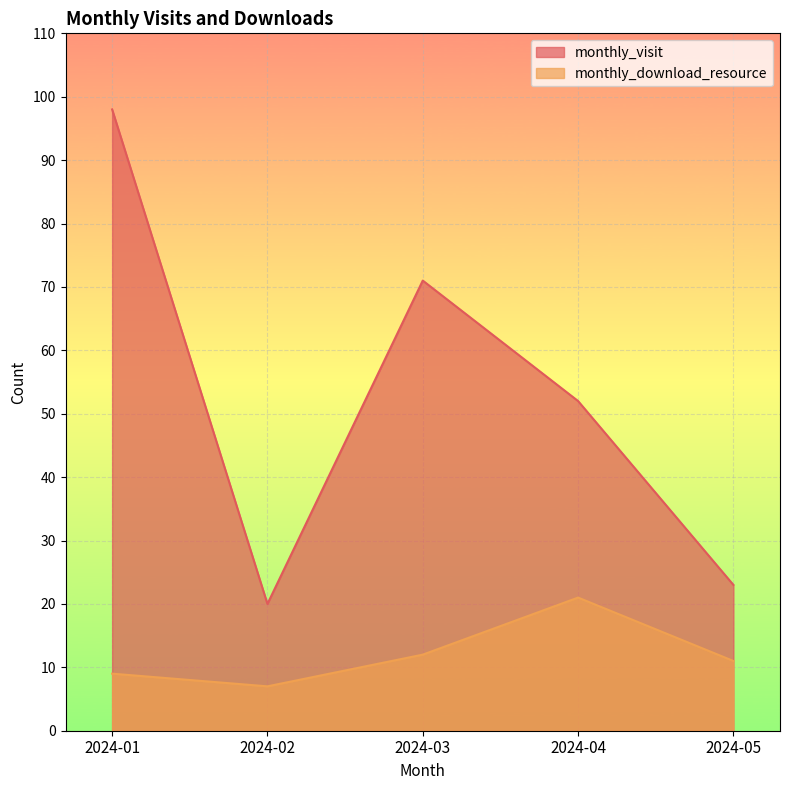

What are all the series names shown in the legend?

monthly_visit, monthly_download_resource